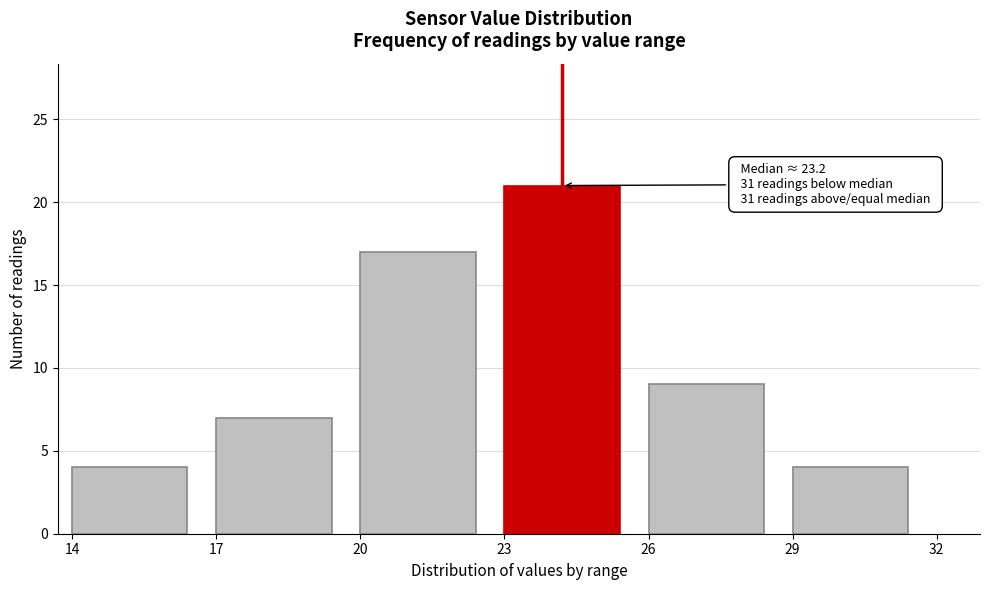

Reading left to right, extract all data points from this chart.

4	7	17	21	9	4